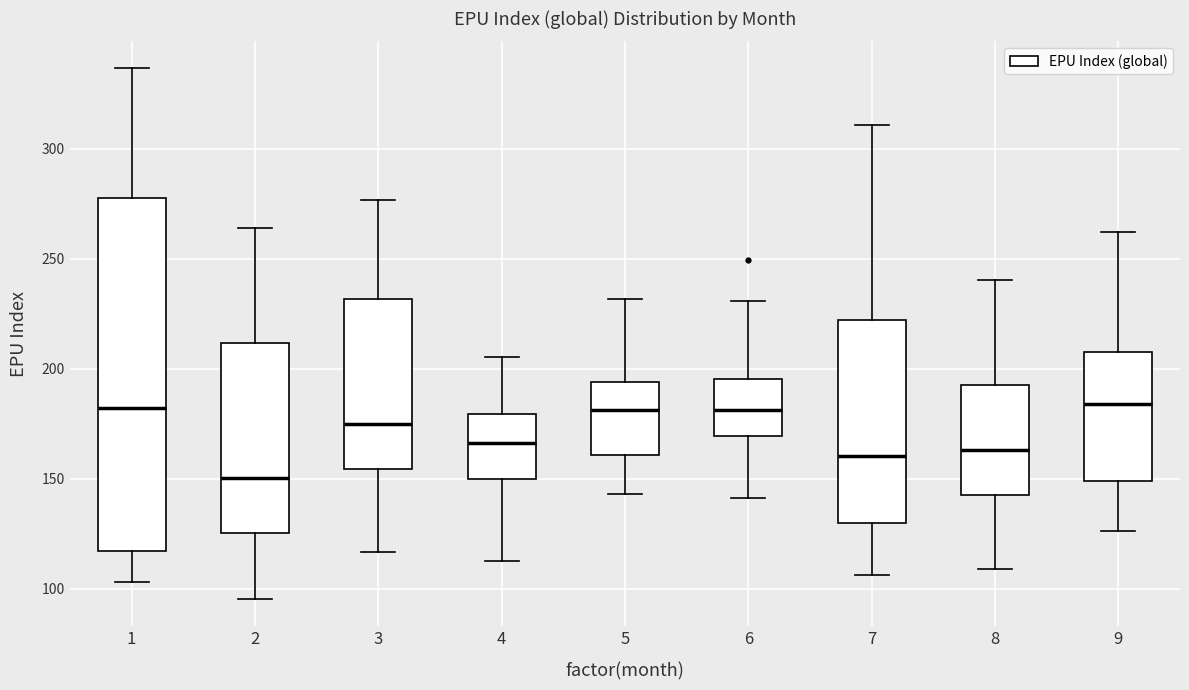

Reading left to right, transcribe this box plot: for each box, give where its median line is, the range the box spans, and where its two whiskers end, as read against the y-axis. The values are not printed on the chart, so give them approximately, as read against the axis.

1: median 180, box 115 to 280, whiskers 105 to 335
2: median 150, box 125 to 210, whiskers 95 to 265
3: median 175, box 155 to 230, whiskers 115 to 275
4: median 165, box 150 to 180, whiskers 115 to 205
5: median 180, box 160 to 195, whiskers 145 to 230
6: median 180, box 170 to 195, whiskers 140 to 230
7: median 160, box 130 to 220, whiskers 105 to 310
8: median 165, box 140 to 195, whiskers 110 to 240
9: median 185, box 150 to 205, whiskers 125 to 260